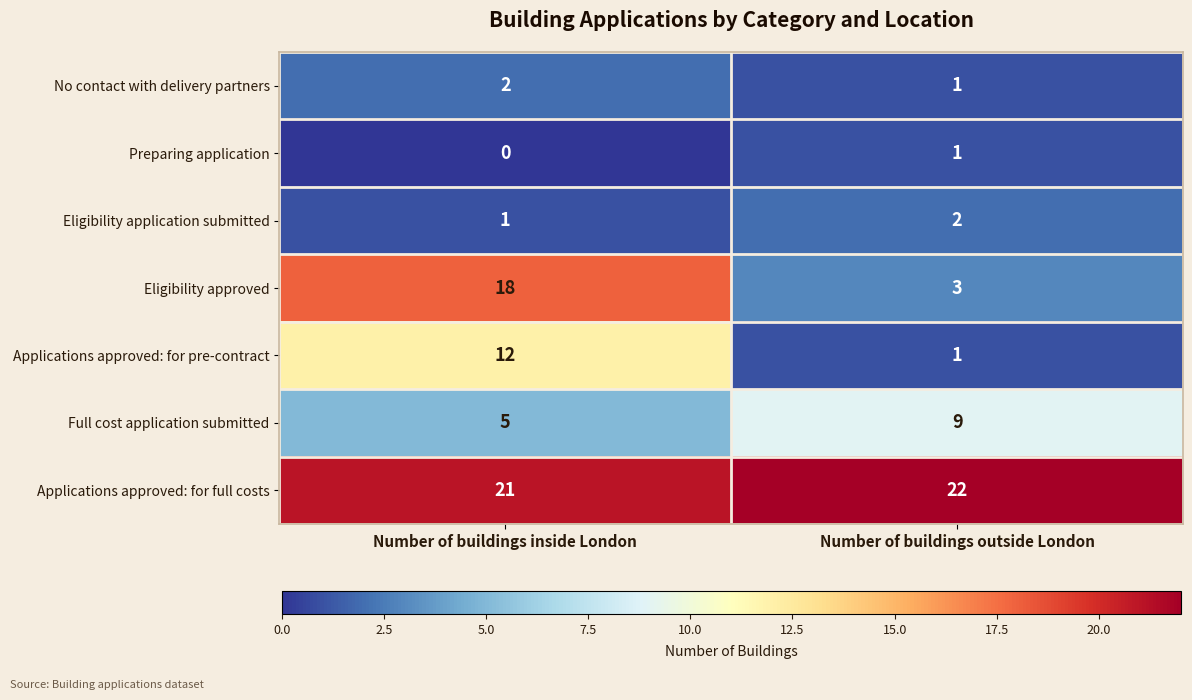

At which label does Eligibility approved reach its minimum?

Number of buildings outside London